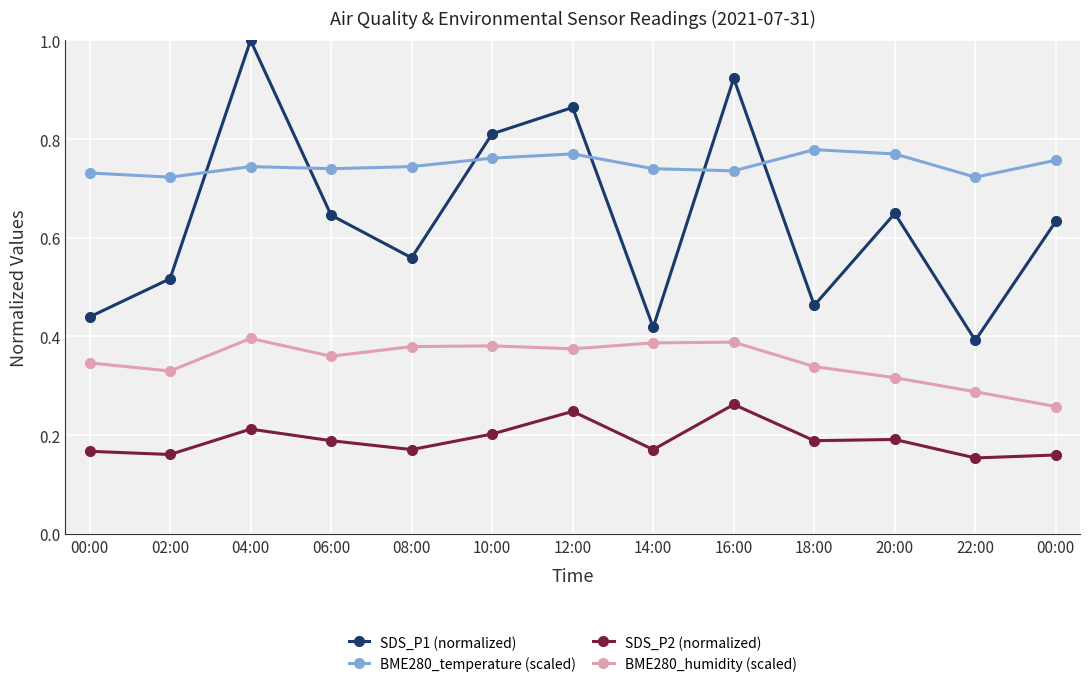

How many categories are shown in the chart?

13